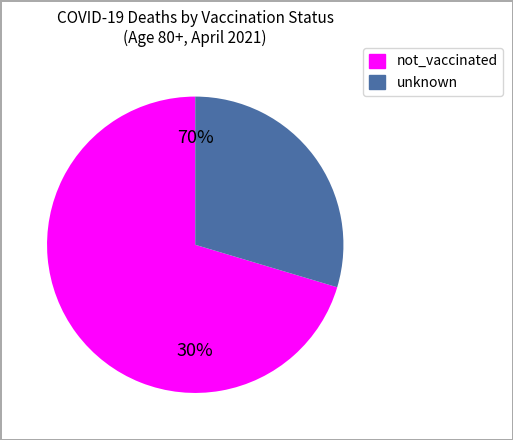

To the nearest percent, what is the combined percentage of not_vaccinated and unknown?

100%